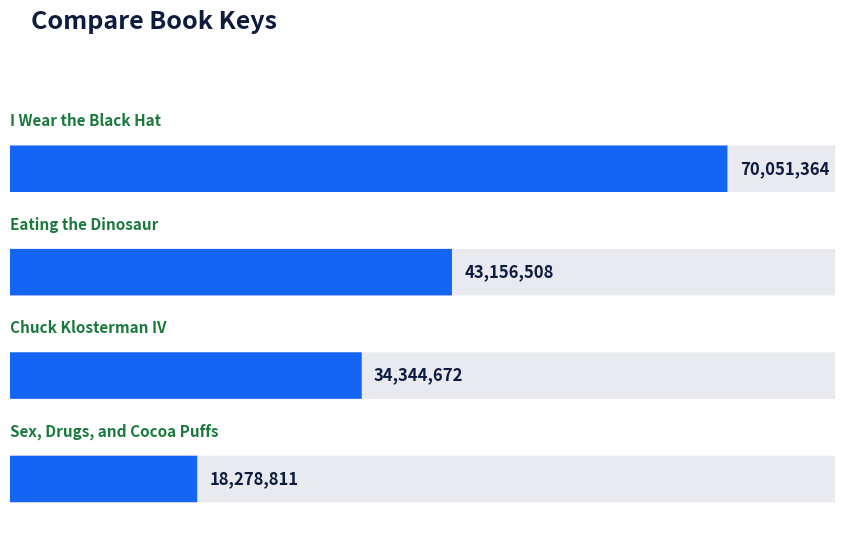

How many distinct data groups are displayed?

1